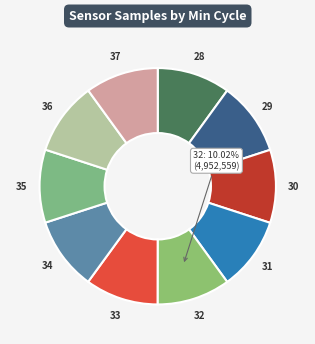

What percentage is the 29 slice, to the nearest percent?

10%